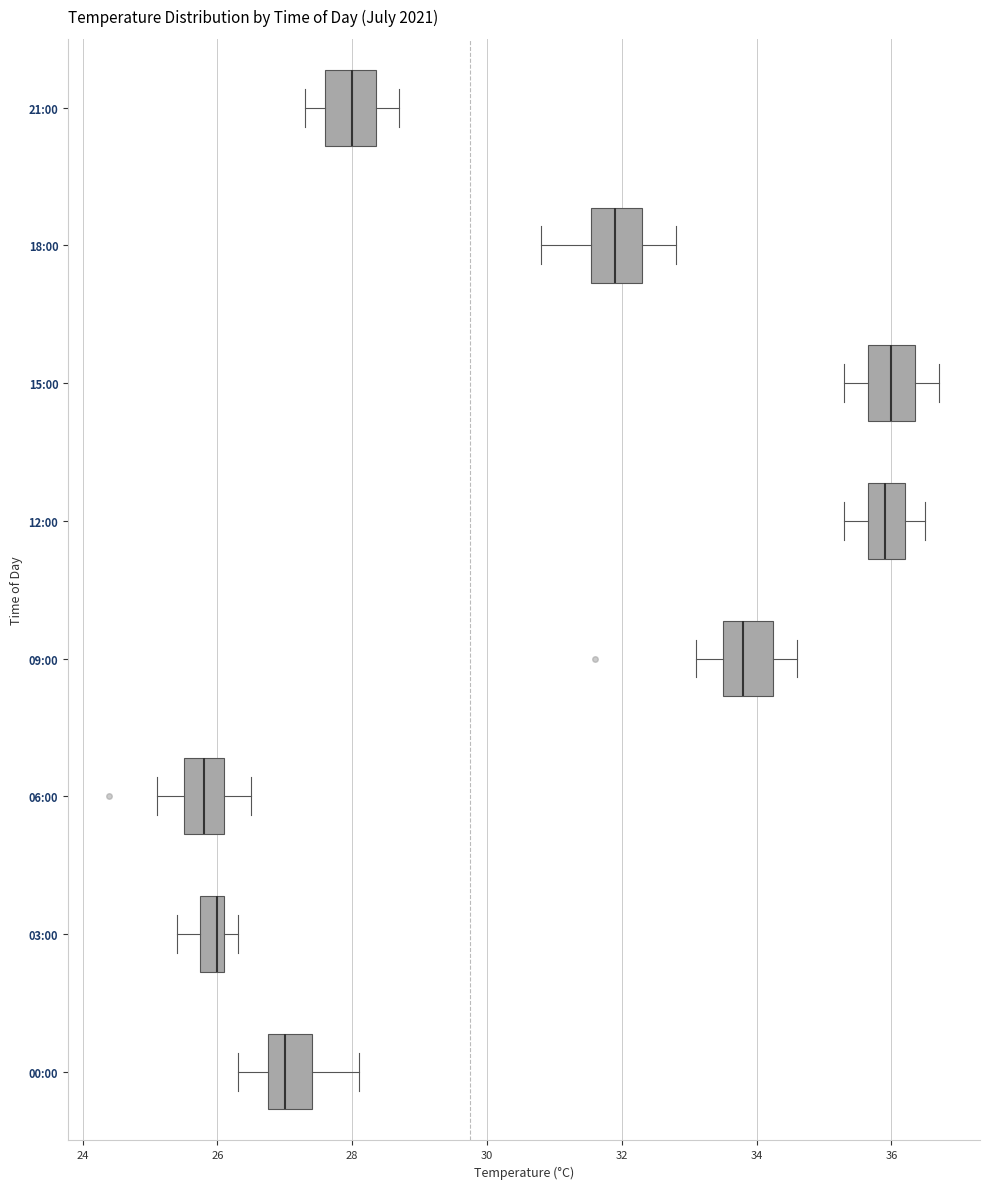

Reading bottom to top, transcribe this box plot: for each box, give where its median line is, the range the box spans, and where its two whiskers end, as read against the x-axis. The values are not printed on the chart, so give them approximately, as read against the axis.

00:00: median 27.0, box 26.8 to 27.4, whiskers 26.4 to 28.2
03:00: median 26.0, box 25.8 to 26.2, whiskers 25.4 to 26.4
06:00: median 25.8, box 25.6 to 26.2, whiskers 25.2 to 26.6
09:00: median 33.8, box 33.6 to 34.2, whiskers 33.2 to 34.6
12:00: median 36.0, box 35.6 to 36.2, whiskers 35.4 to 36.6
15:00: median 36.0, box 35.6 to 36.4, whiskers 35.4 to 36.8
18:00: median 32.0, box 31.6 to 32.4, whiskers 30.8 to 32.8
21:00: median 28.0, box 27.6 to 28.4, whiskers 27.4 to 28.8